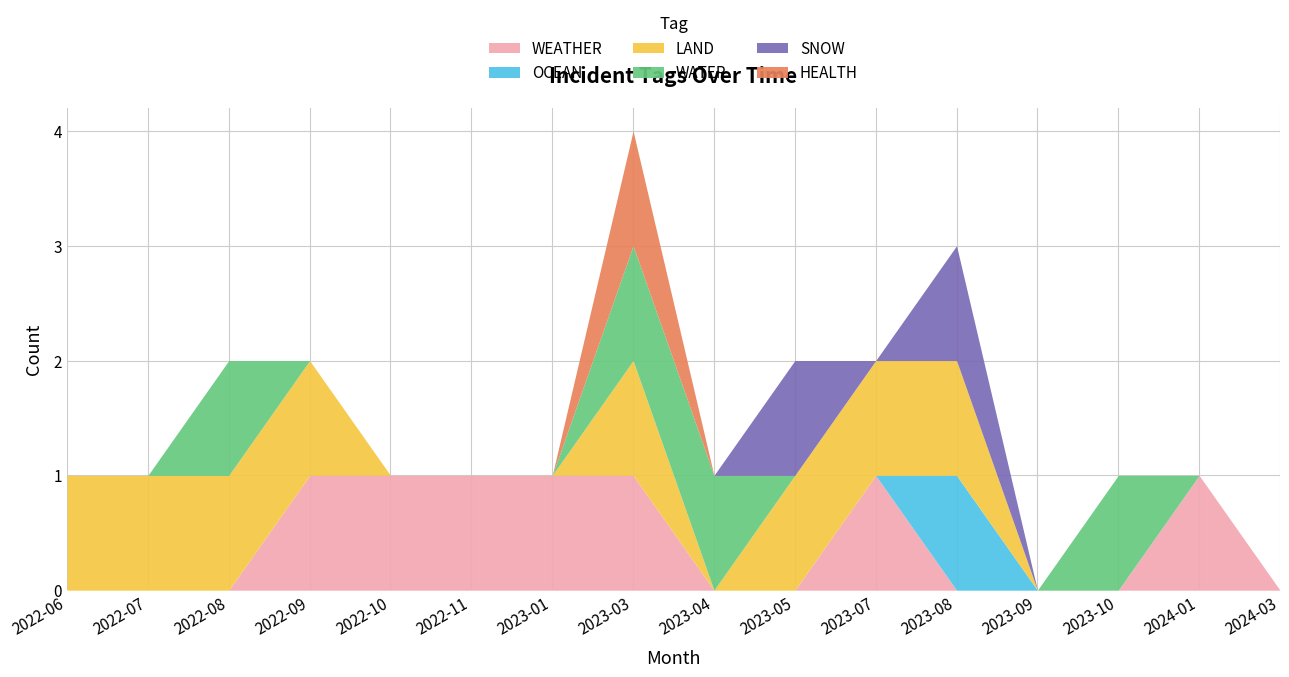

In LAND, how many points are lower than both neighbors (excluding endpoints)?

1